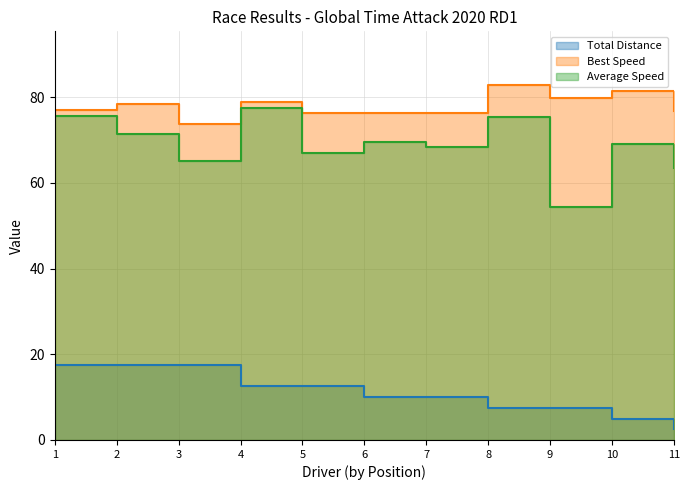

What position from the left is Johnny Hernandez?

11